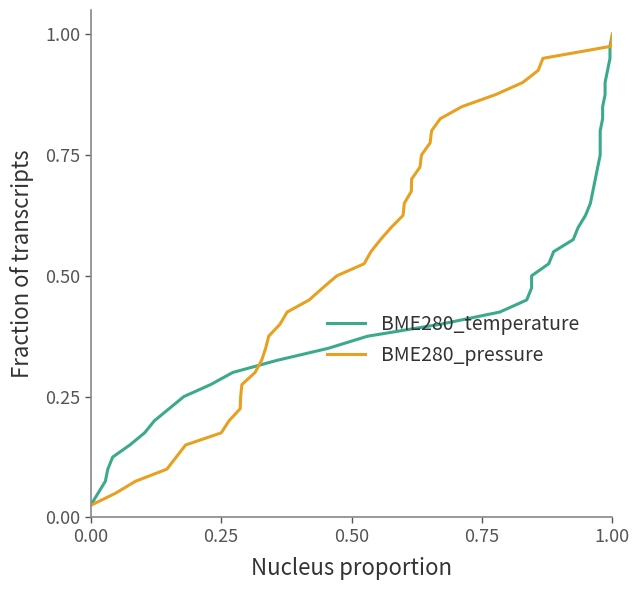

Which category has the highest value in the BME280_pressure series?

1.00